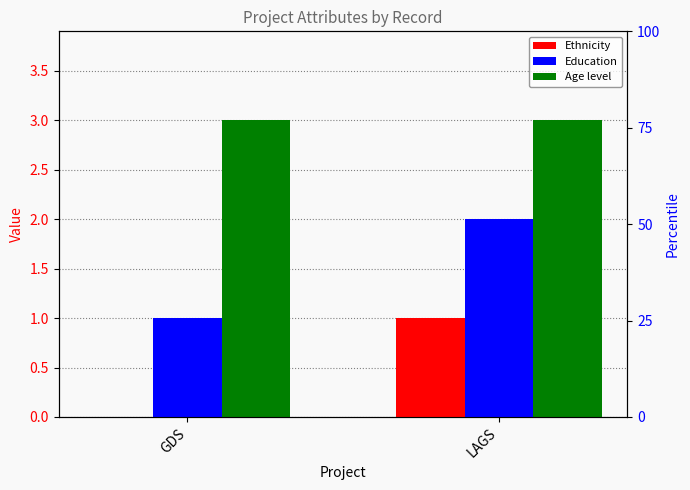

List the series in order of their overall mean, lowest first.

Ethnicity, Education, Age level